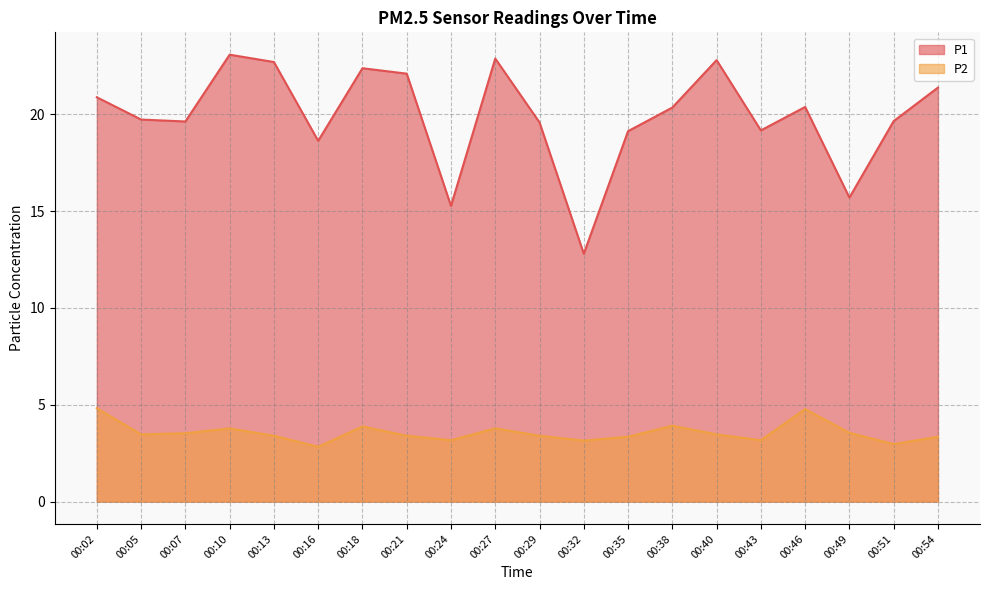

What are all the series names shown in the legend?

P1, P2